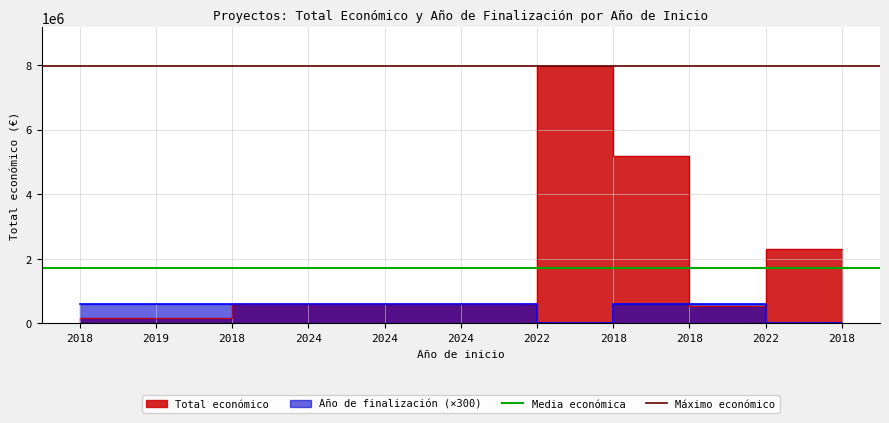

Is the value of Media económica at 2018 greater than the value of Máximo económico at 2018?

No